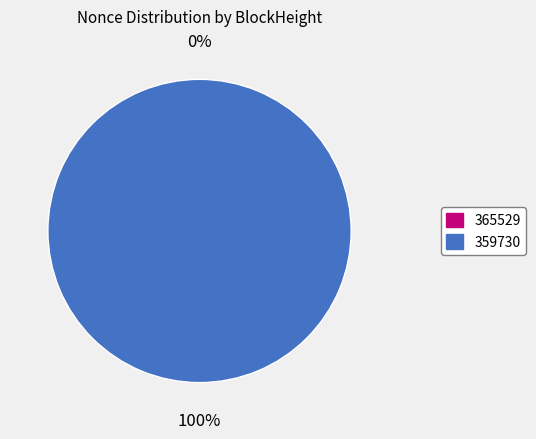

The 359730 slice represents 87% of the pie. True or false?

False